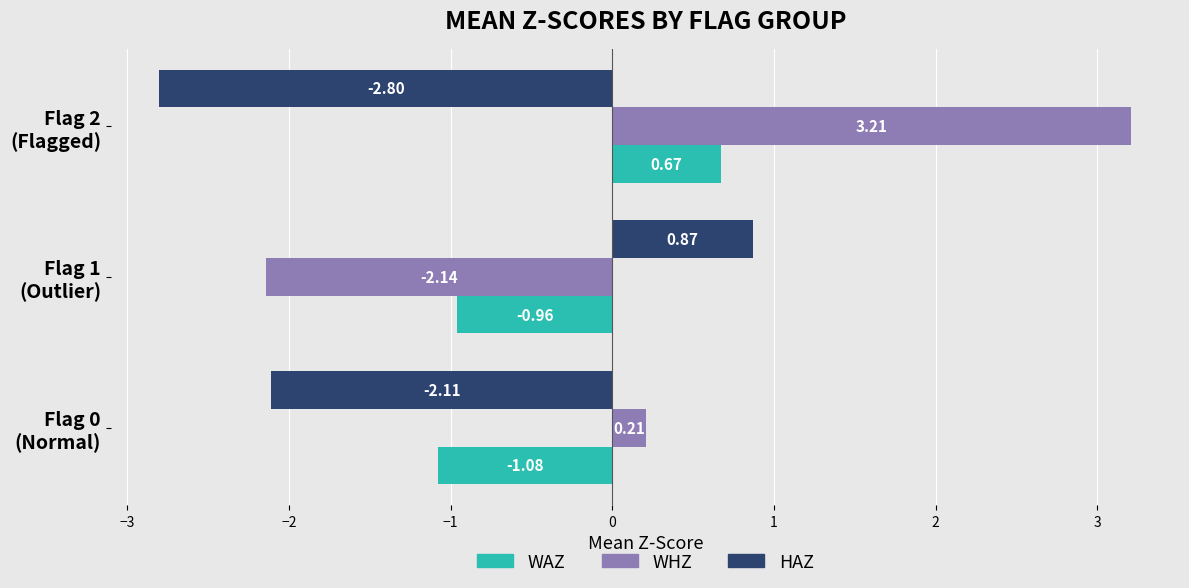

What is the sum of all WHZ values?

1.3